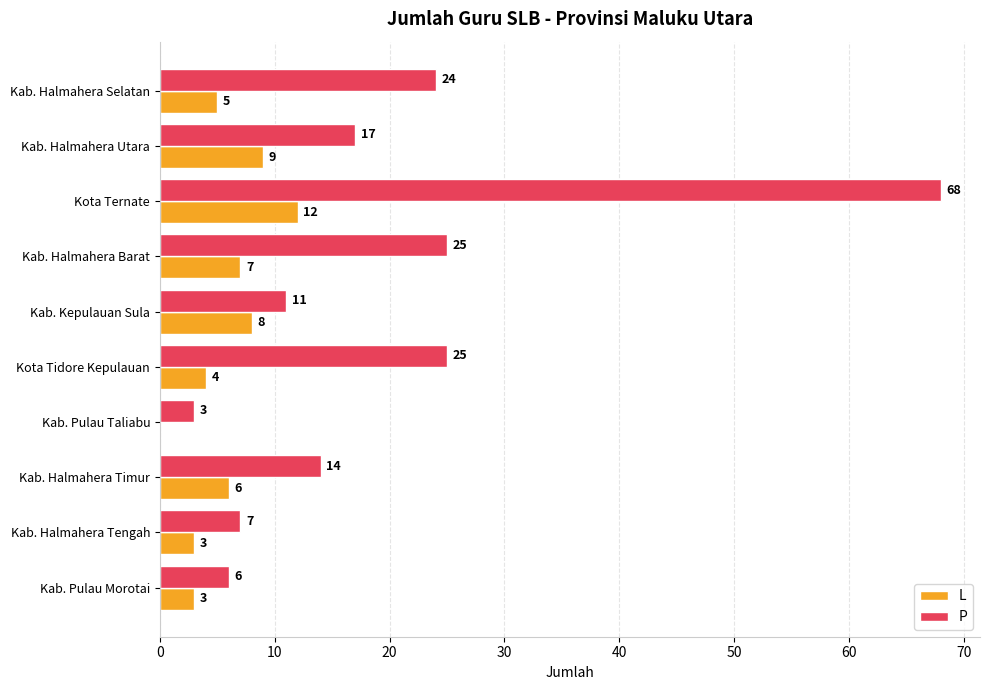

True or false: P has a value of 7 at Kab. Halmahera Tengah.

True